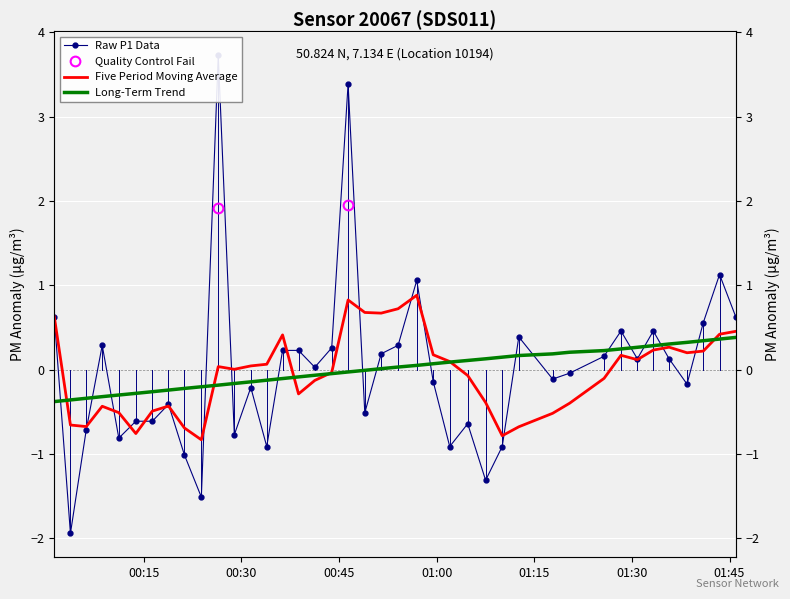

True or false: Long-Term Trend has more than 1 interior local peaks.

False